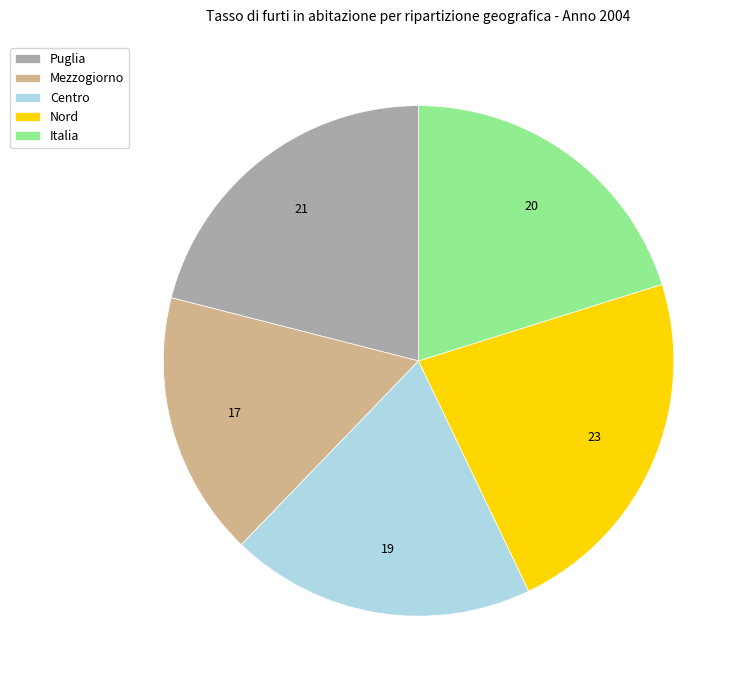

How many segments does this pie chart have?

5